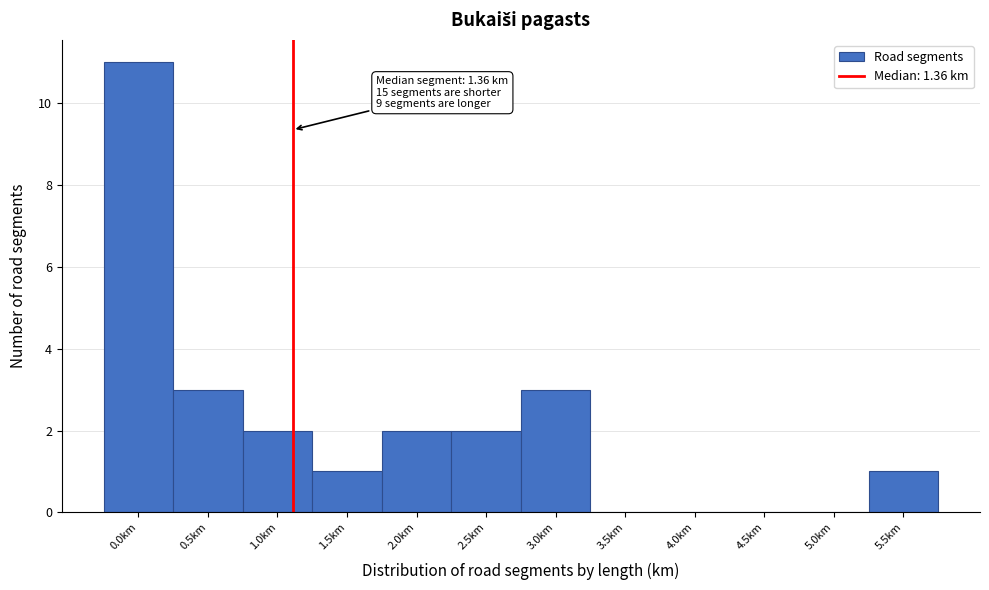

Reading left to right, transcribe all the data shown in this chart.

0.0km=11	0.5km=3	1.0km=2	1.5km=1	2.0km=2	2.5km=2	3.0km=3	3.5km=0	4.0km=0	4.5km=0	5.0km=0	5.5km=1